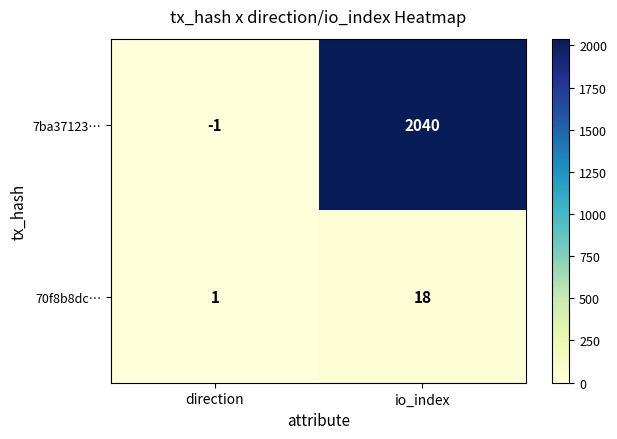

At which category is the sum across all series the highest?

io_index